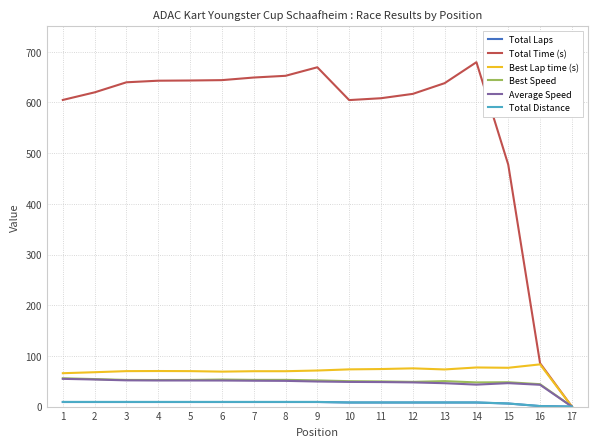

What is the maximum value shown in the chart?

679.5